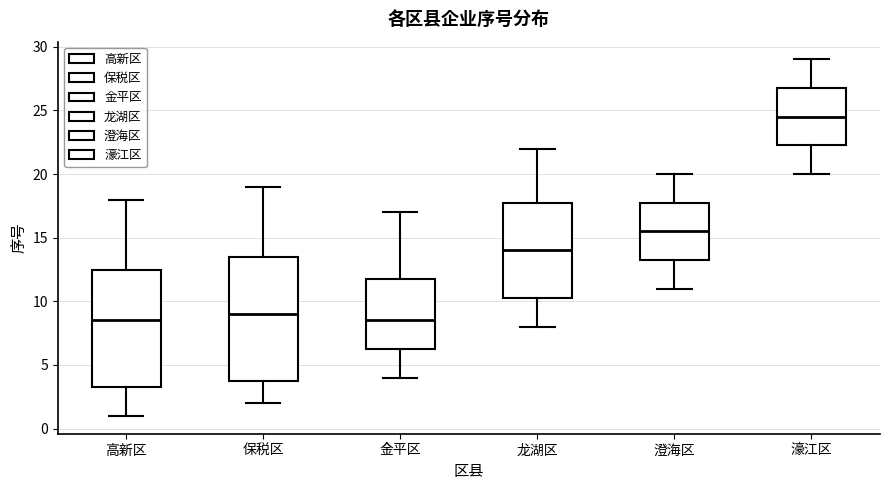

Reading left to right, read every box against the y-axis: the position of its median line, the range the box covers, and the ends of its whiskers. The values are not printed on the chart, so give them approximately, as read against the axis.

高新区: median 8.5, box 3.5 to 12.5, whiskers 1.0 to 18.0
保税区: median 9.0, box 4.0 to 13.5, whiskers 2.0 to 19.0
金平区: median 8.5, box 6.5 to 12.0, whiskers 4.0 to 17.0
龙湖区: median 14.0, box 10.5 to 18.0, whiskers 8.0 to 22.0
澄海区: median 15.5, box 13.5 to 18.0, whiskers 11.0 to 20.0
濠江区: median 24.5, box 22.5 to 27.0, whiskers 20.0 to 29.0